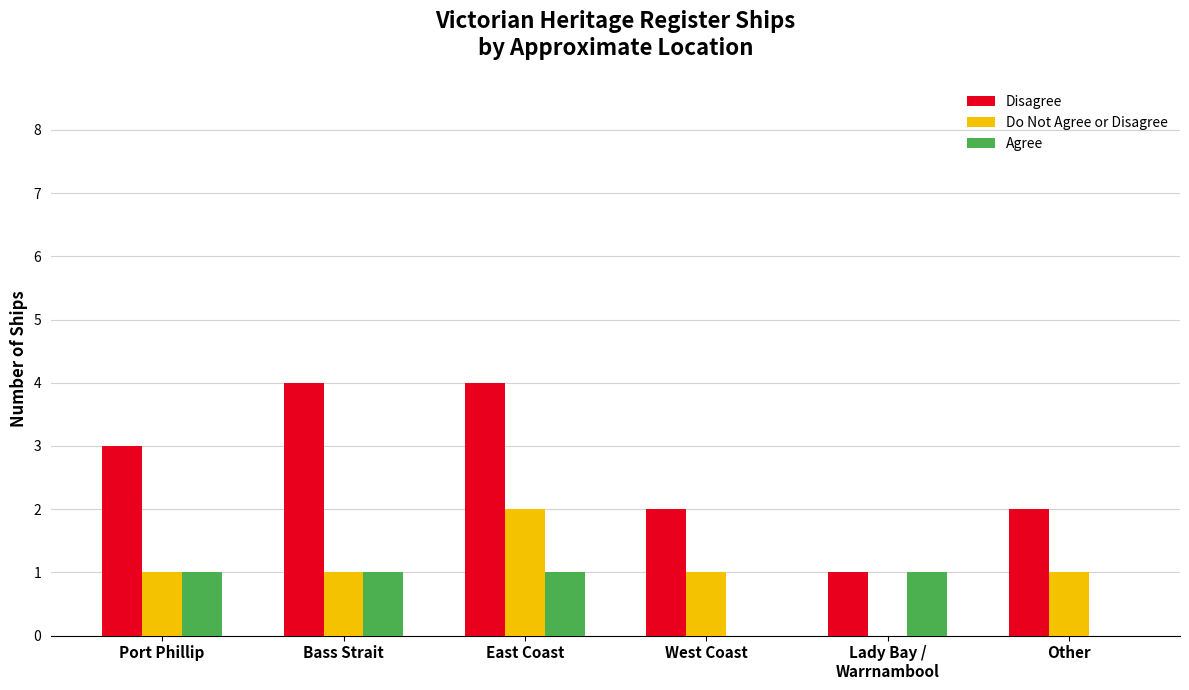

At which label does Do Not Agree or Disagree reach its peak?

East Coast